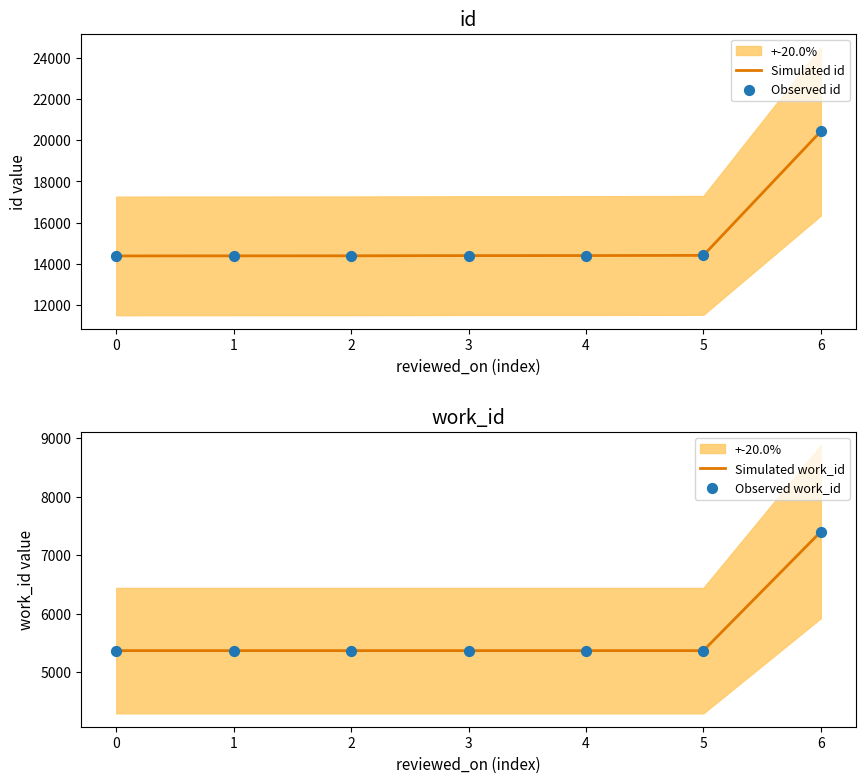

At which category is the sum across all series the highest?

6